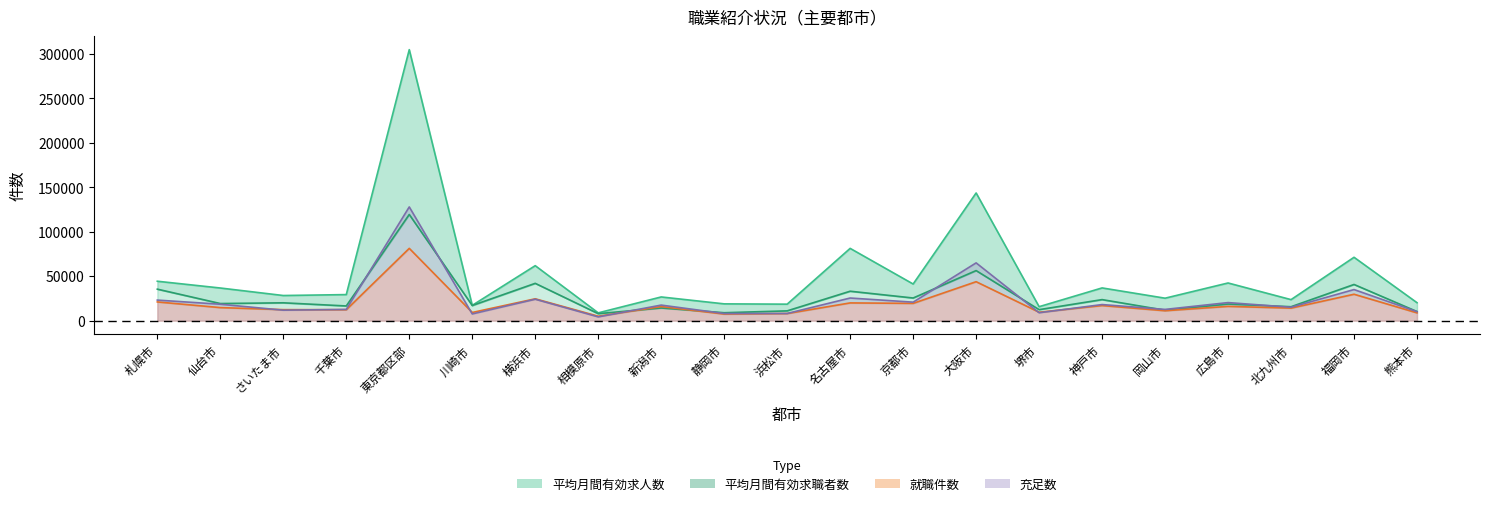

Reading left to right, what are all the values shown in this chart?

平均月間有効求人数: 44327	36716	28272	29307	304653	17215	61825	8775	26657	18895	18553	81265	41199	143555	15714	36807	25264	42367	23651	71244	20193
平均月間有効求職者数: 35424	19241	20076	16532	119365	17049	41952	7872	14235	8931	11015	33100	25474	56296	12387	23668	11717	18681	15680	40686	10246
就職件数: 21065	14700	12389	12308	81274	9203	24574	4999	15875	7424	8020	19959	19450	43808	9494	17000	11170	16082	14128	29703	8777
充足数: 23122	18480	11788	12668	127872	7558	24095	4250	17505	8028	8103	25452	20799	64959	8922	18111	12650	20321	15088	34963	10113